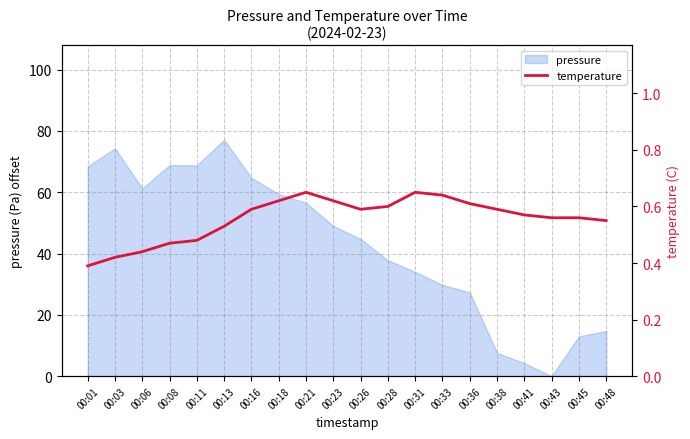

The pressure series shows 9.0 at 00:36. True or false?

False